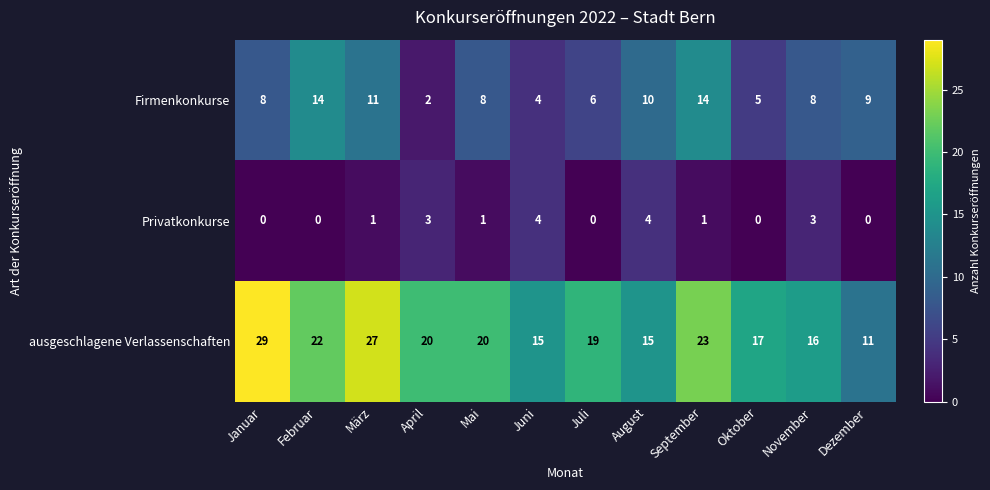

What is the spread (max minus min) of values at Mai?

19